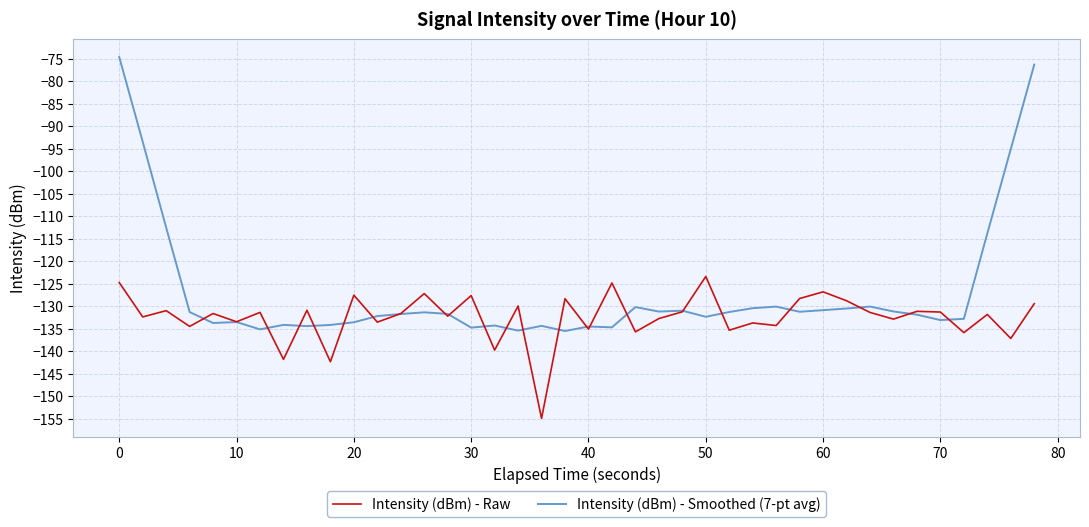

Which series has the largest range (max minus min)?

Intensity (dBm) - Smoothed (7-pt avg)